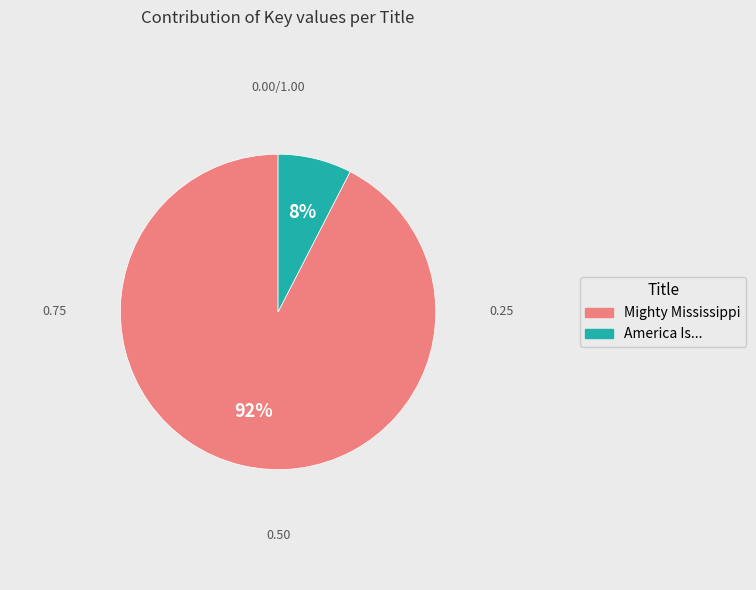

Is the sum of America Is... and Mighty Mississippi greater than half?

Yes